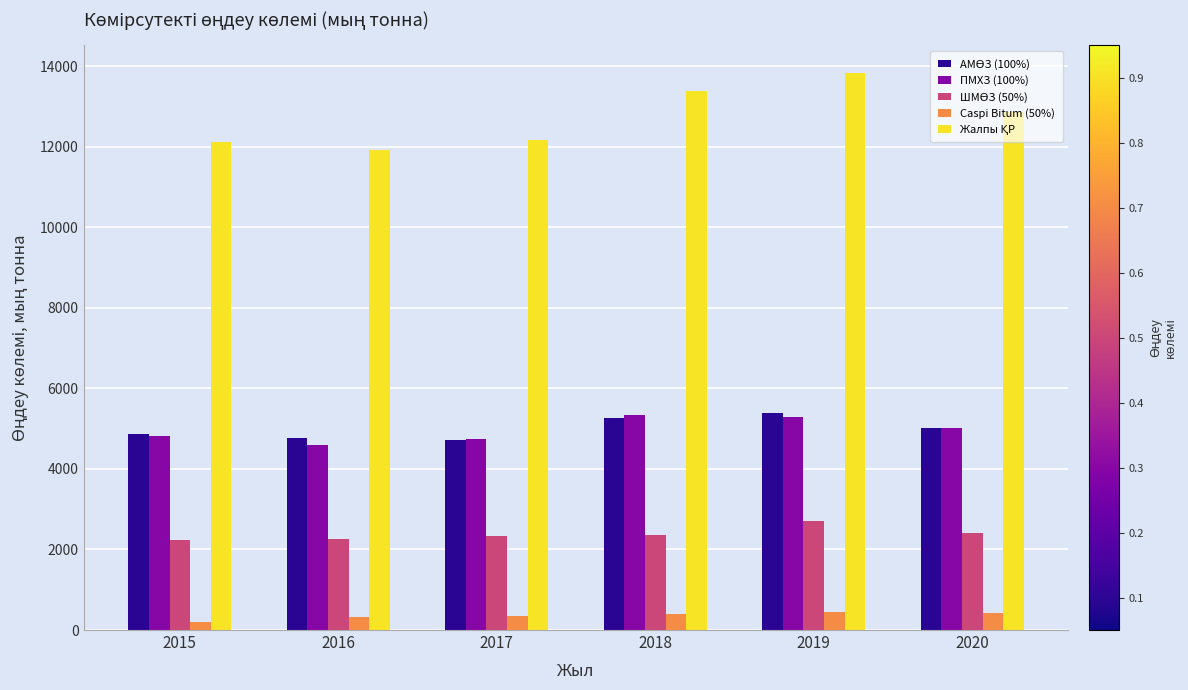

What is the spread (max minus min) of values at 2016?

11601.4